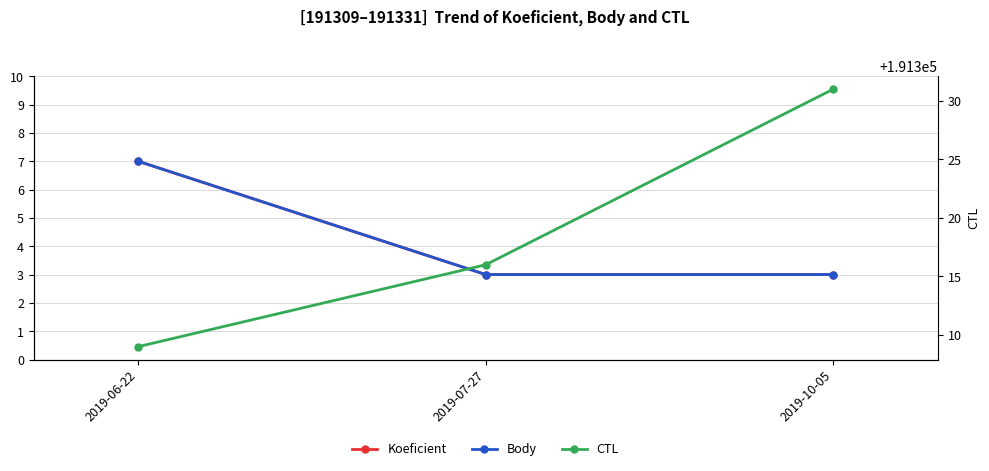

What is the label of the 2nd point from the left?

2019-07-27